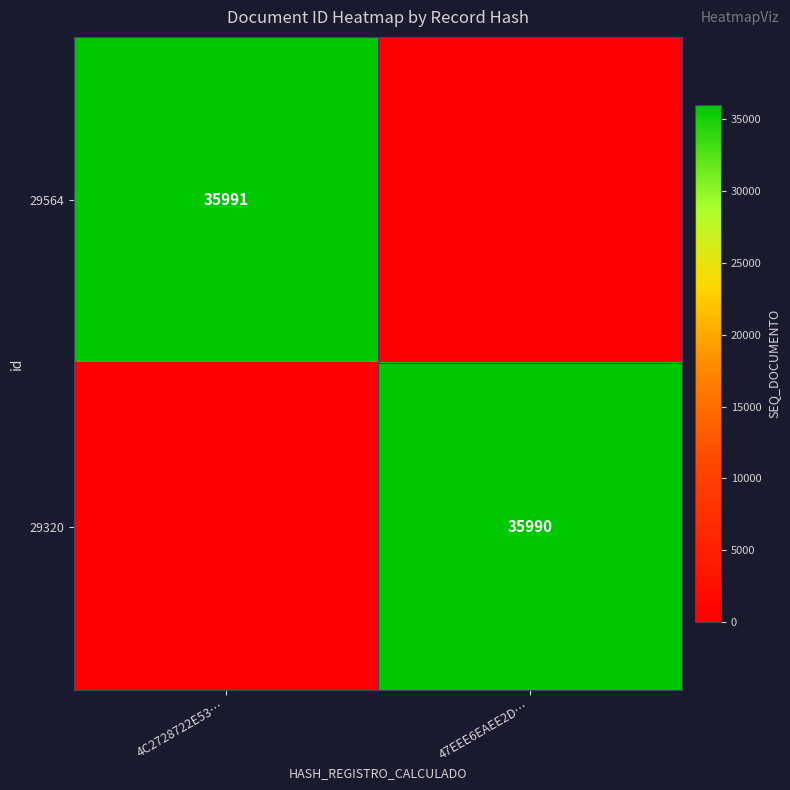

True or false: 29564 has a value of 35991 at 4C2728722E53….

True